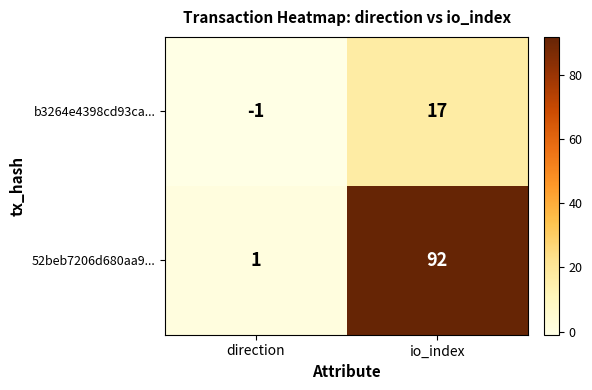

What is the total value across all series at io_index?

109